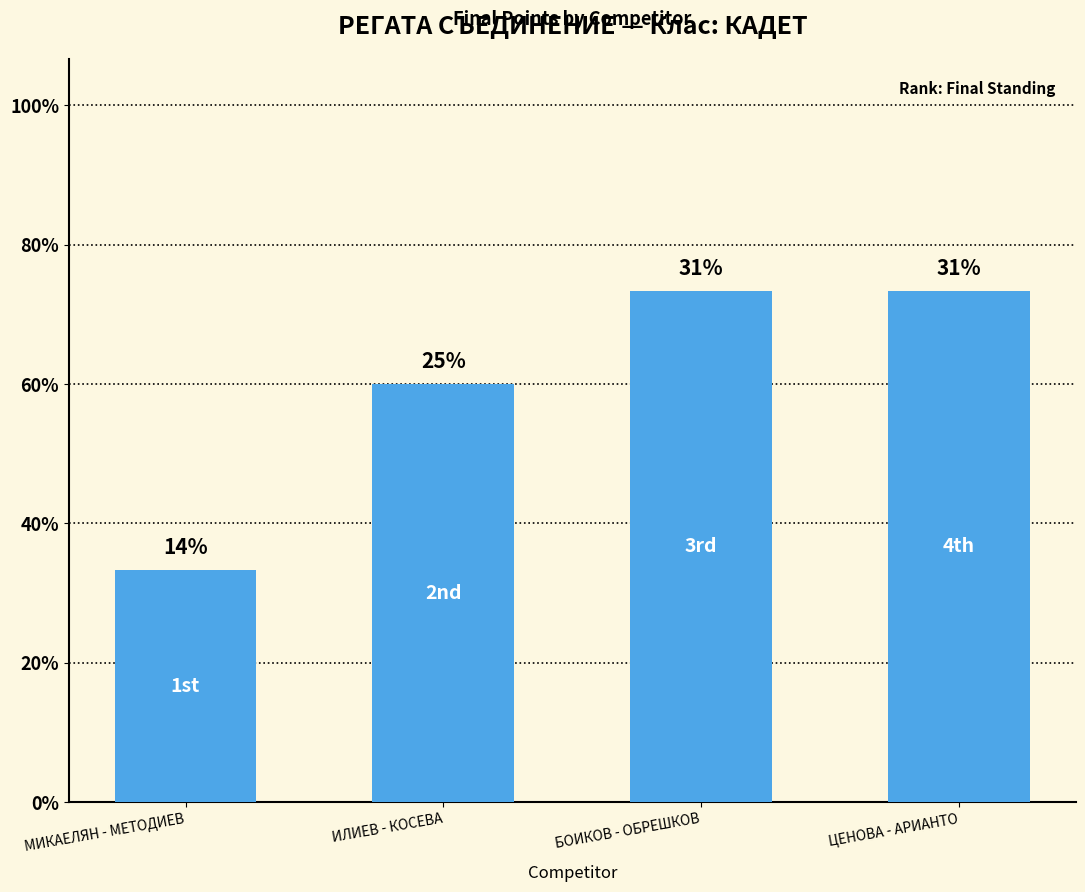

Does the chart contain any negative values?

No